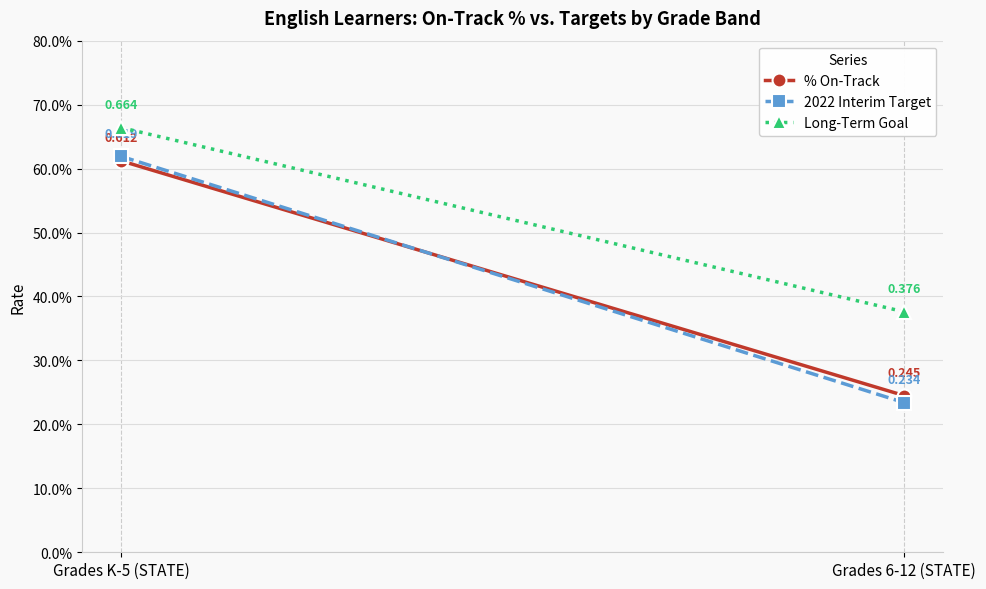

Where is % On-Track nearest to the value 0?

Grades 6-12 (STATE)